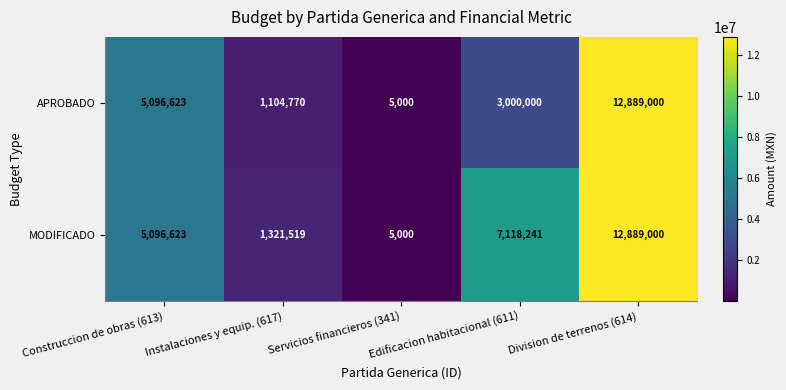

What is the difference between the second highest and second lowest values in the MODIFICADO series?

5796722